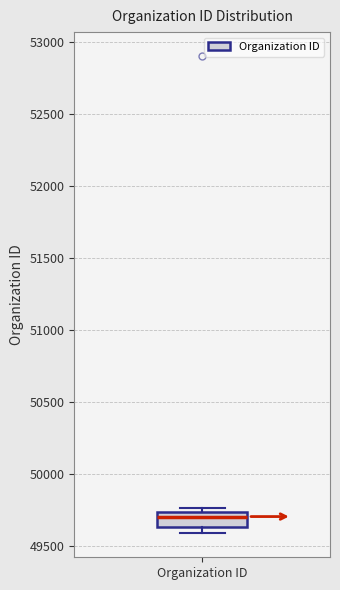

Transcribe this box plot: give where the median line is, the range the box spans, and where the two whiskers end, as read against the y-axis. The values are not printed on the chart, so give them approximately, as read against the axis.

median 49700, box 49650 to 49750, whiskers 49600 to 49750 (just above the box's upper edge)